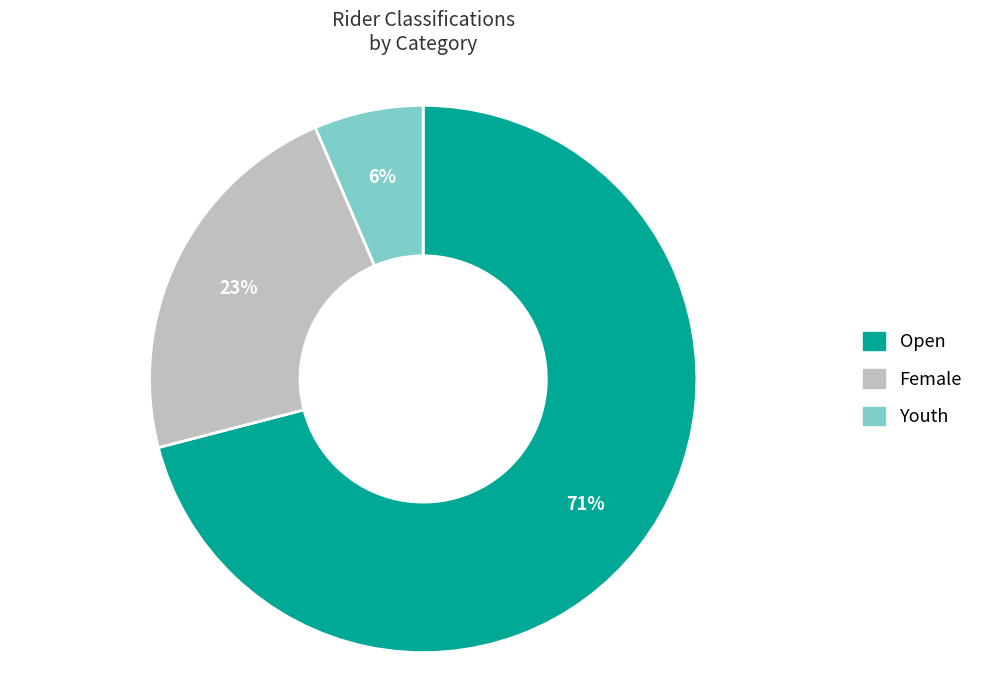

Which has a higher value, Female or Youth?

Female